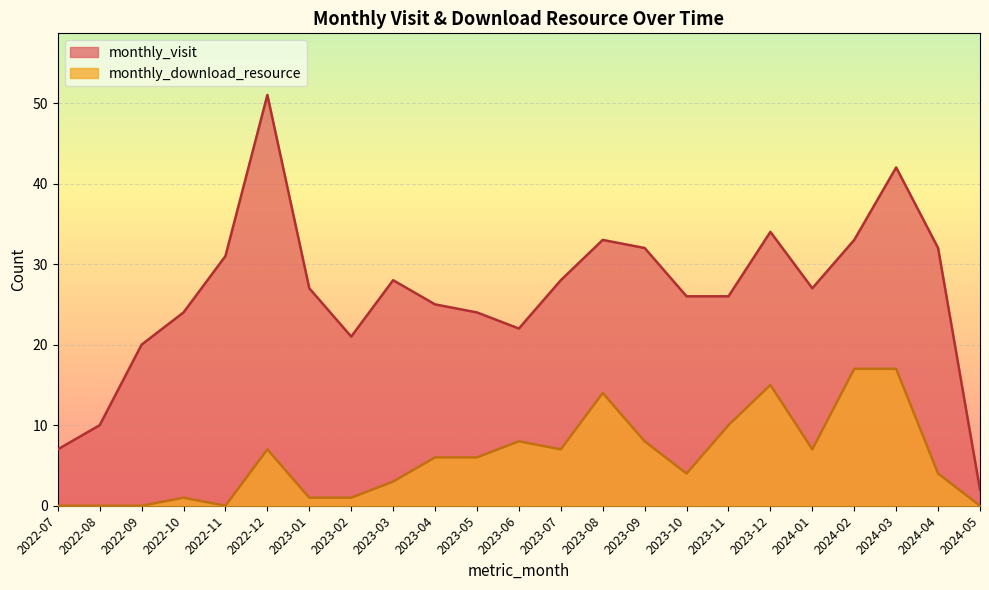

At which category is the sum across all series the highest?

2024-03